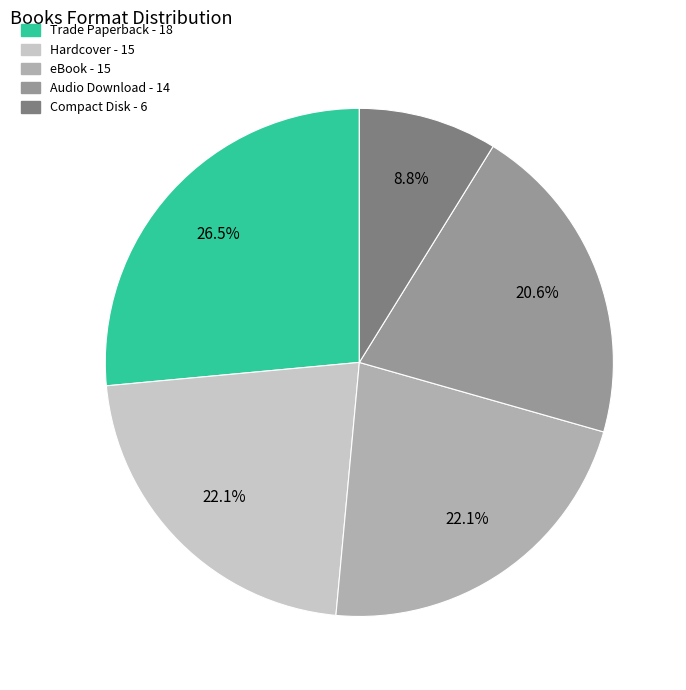

What portion of the pie excludes Hardcover?

77.9%